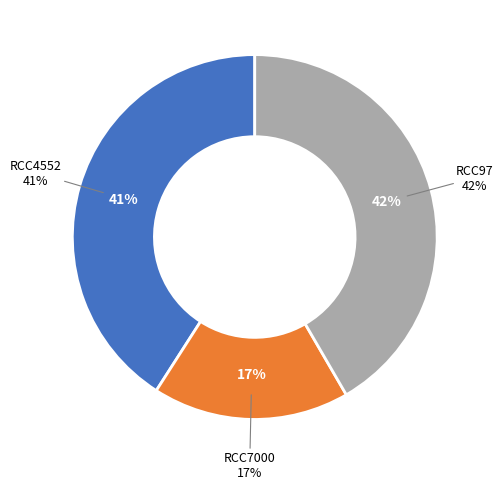

How many segments does this pie chart have?

3